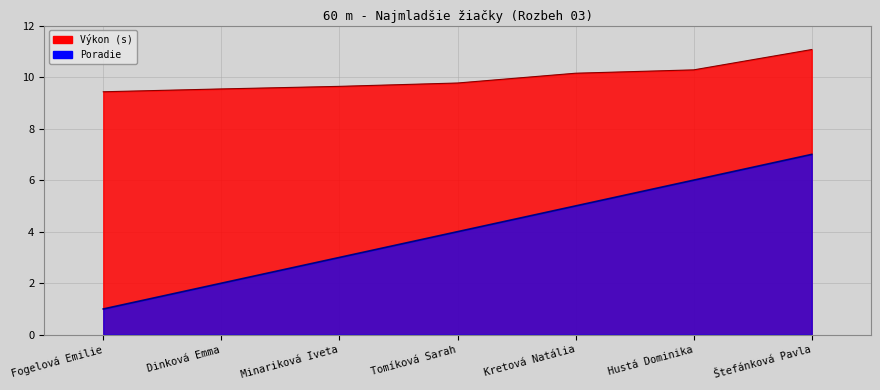

What is the average value of the Poradie series?

4.0